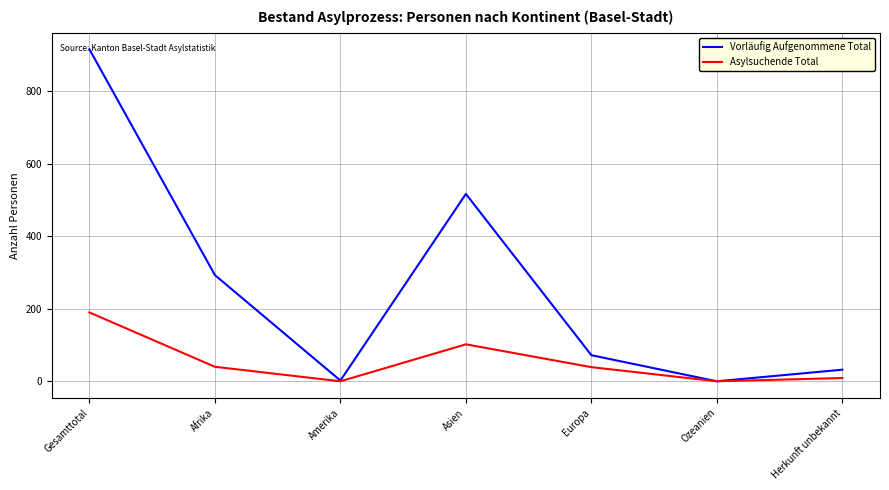

What value does the Asylsuchende Total series have at Herkunft unbekannt, to the nearest 10?

10